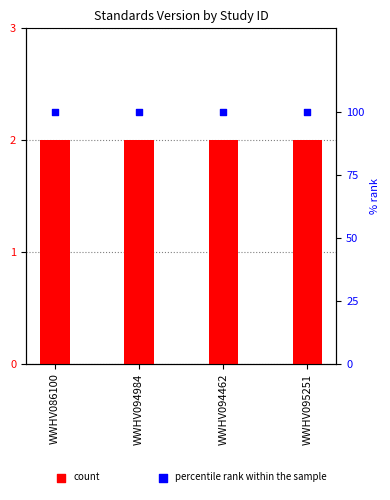

What is the total value across all series at WWHV094984?

102